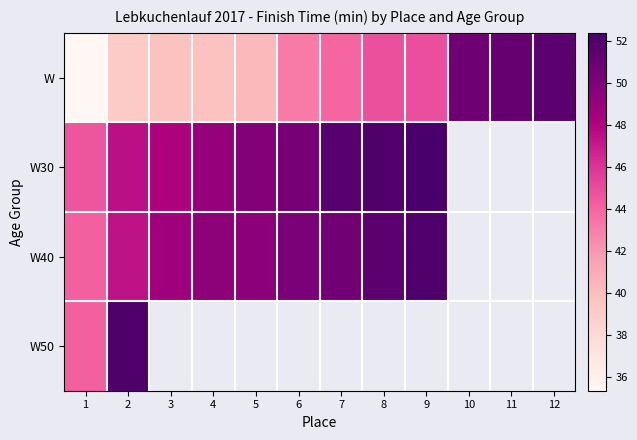

The W40 series shows 71.2 at 4. True or false?

False